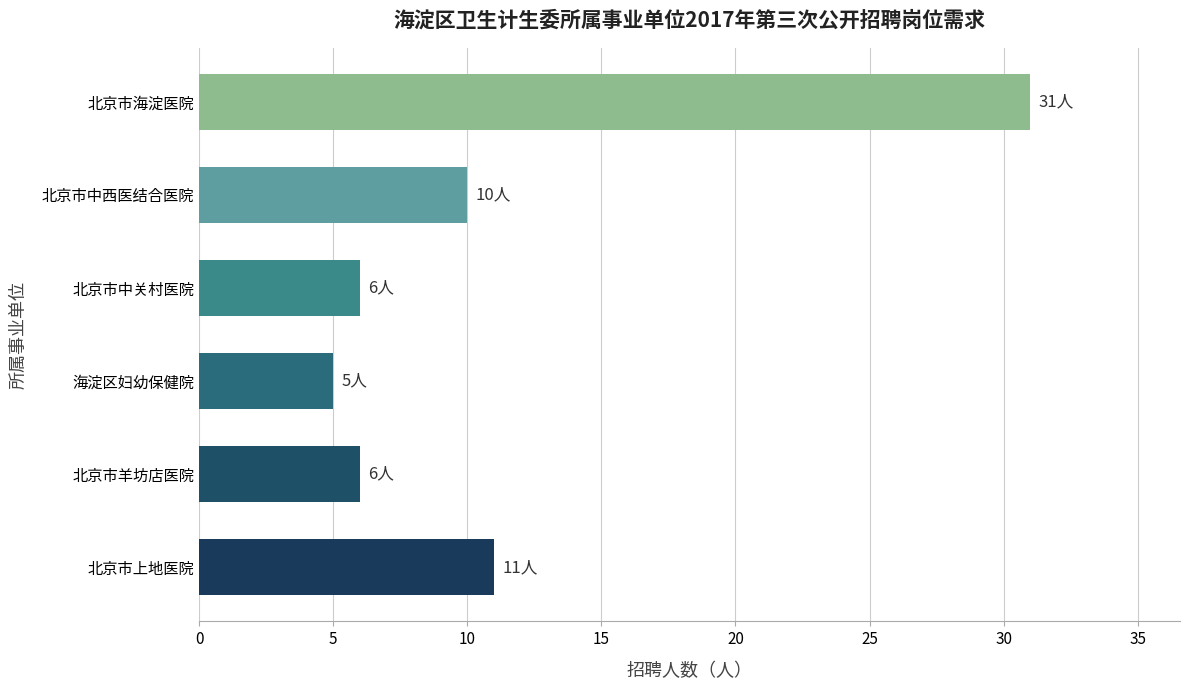

How many bars are there in total?

6